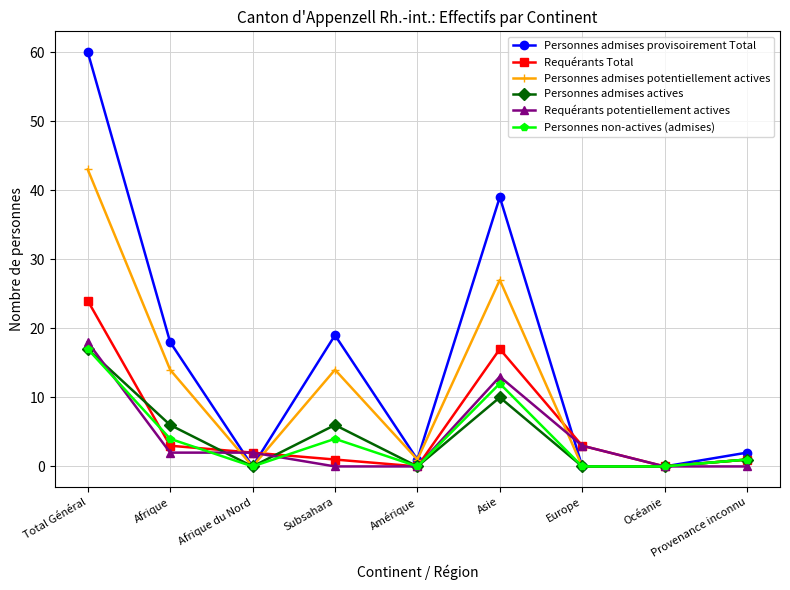

True or false: Personnes non-actives (admises) has more than 2 points higher than both neighbors.

False